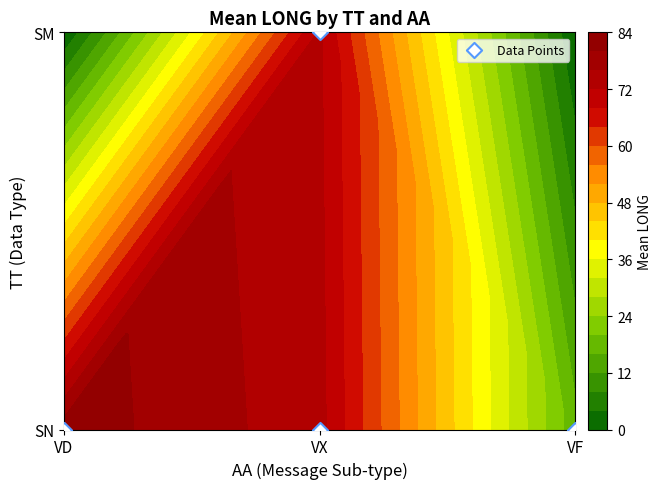

The chart shows a value of 0 at VF. True or false?

True